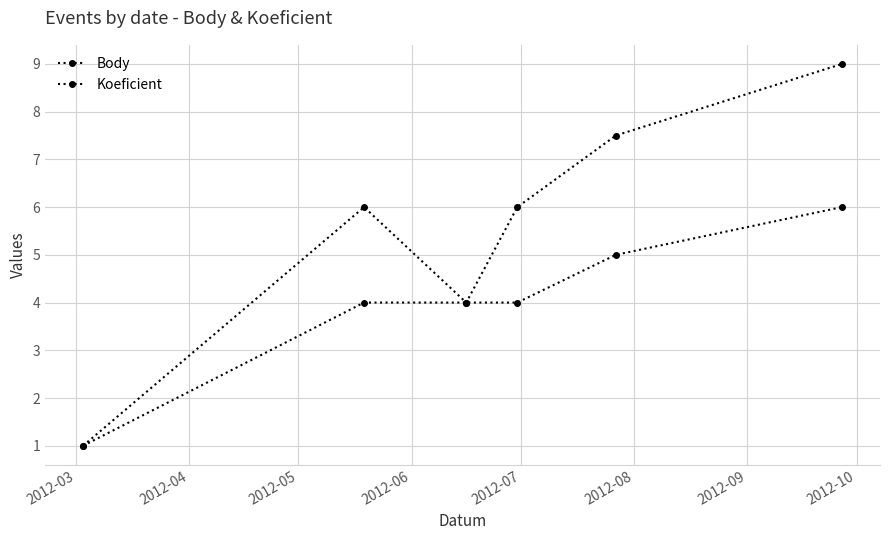

How many series are shown in this chart?

2